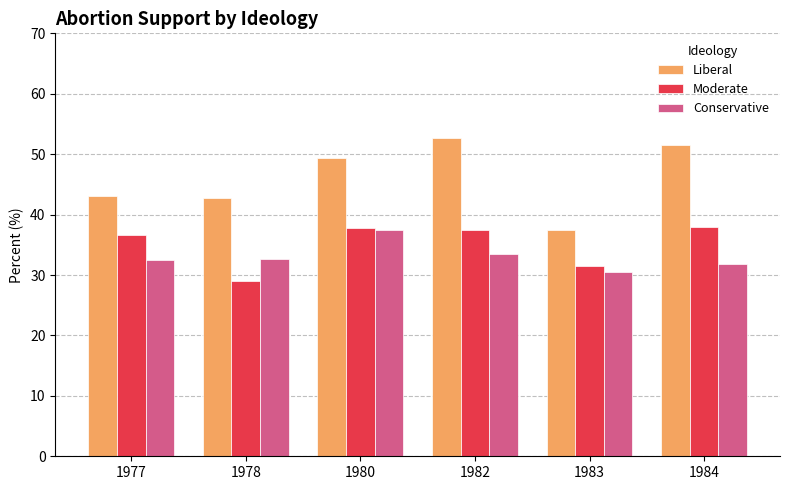

What is the value of the Conservative bar at the 4th from the left?

33.4